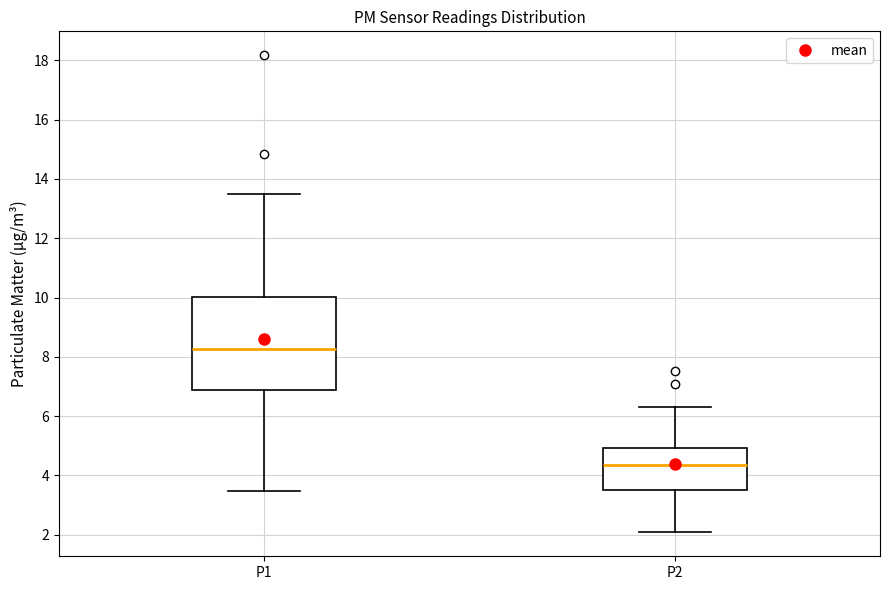

Reading left to right, read every box against the y-axis: the position of its median line, the range the box covers, and the ends of its whiskers. The values are not printed on the chart, so give them approximately, as read against the axis.

P1: median 8.2, box 6.8 to 10.0, whiskers 3.4 to 13.6
P2: median 4.4, box 3.6 to 5.0, whiskers 2.0 to 6.4